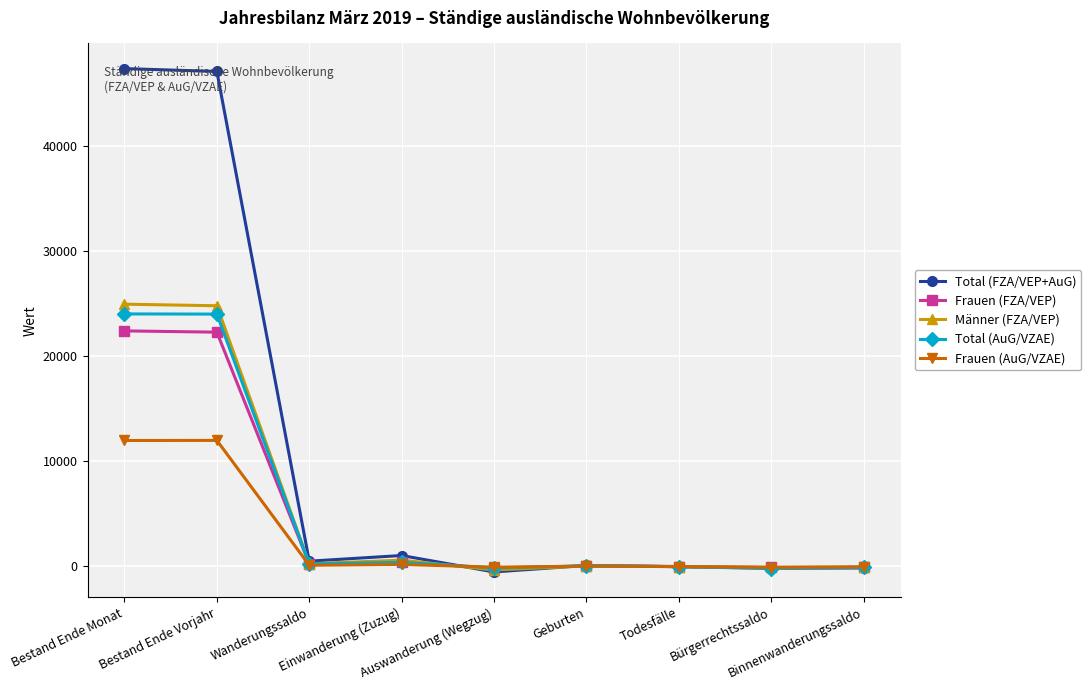

Which series ends up on top after the final intersection of Total (AuG/VZAE) and Frauen (AuG/VZAE)?

Frauen (AuG/VZAE)